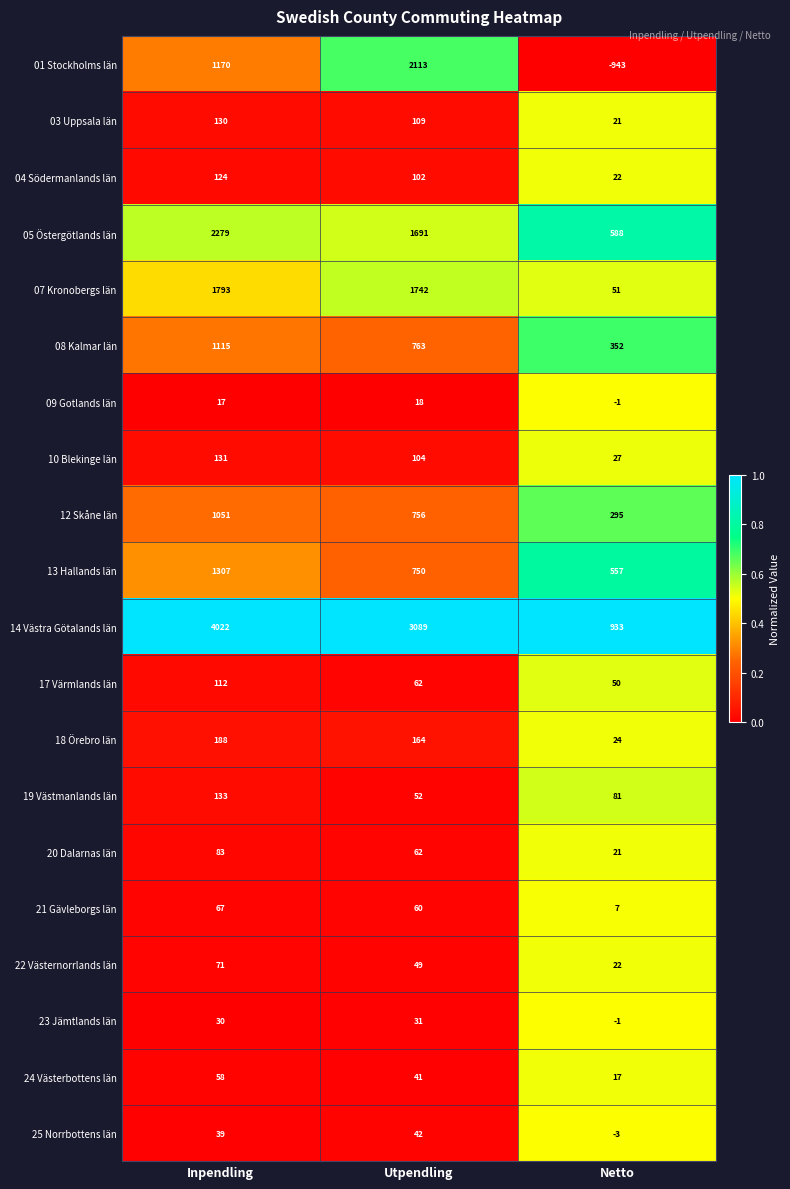

At which label does 18 Örebro län first exceed 164?

Inpendling